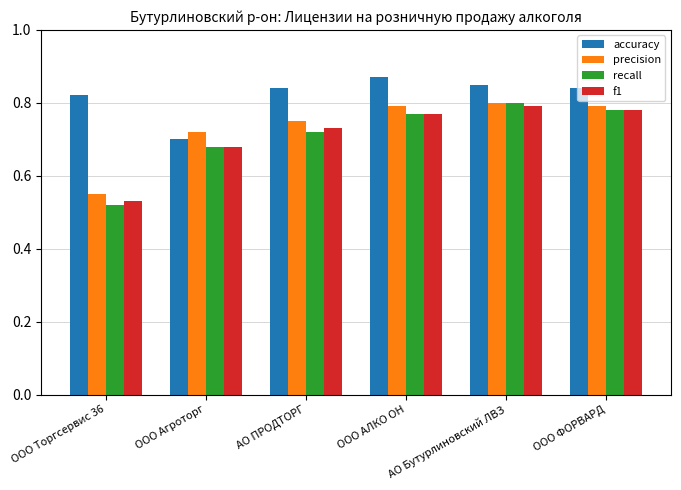

Which series has the largest total across all categories?

accuracy